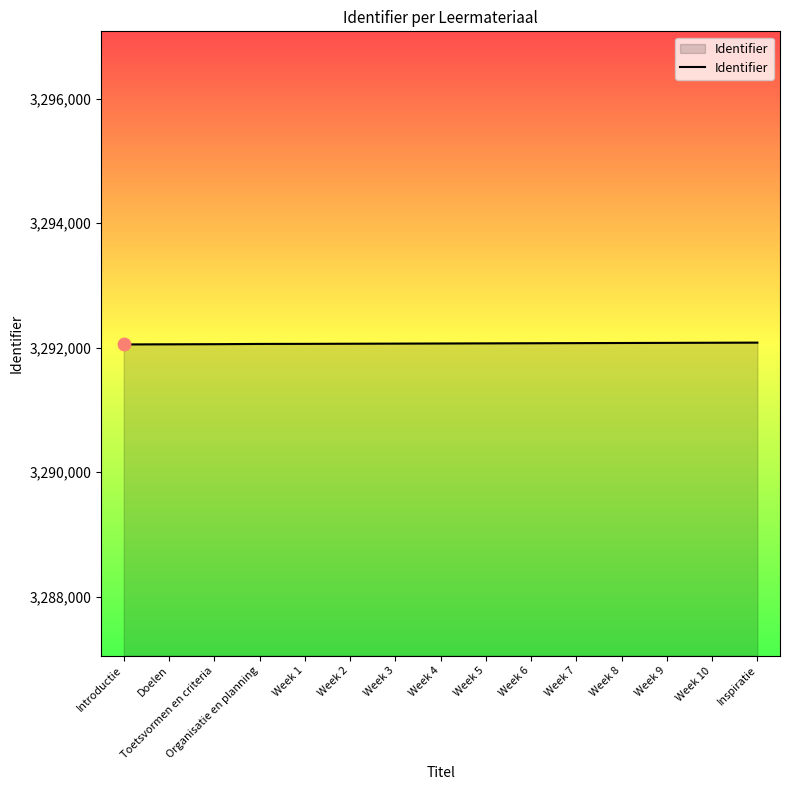

What is the change in value from Week 2 to Week 4?

+4